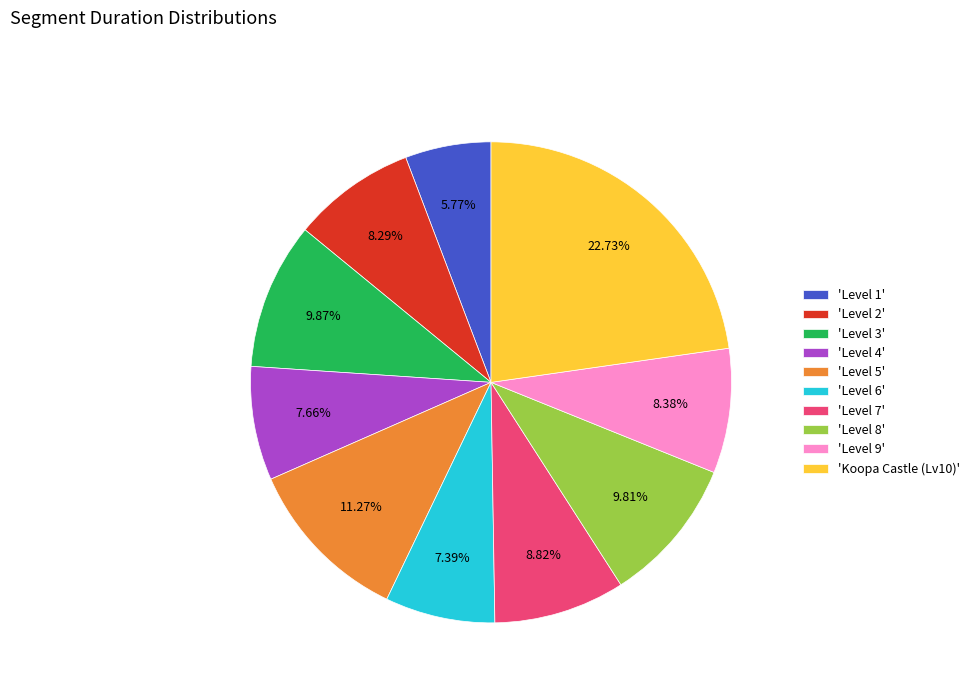

Which category has the smallest portion of the pie?

'Level 1'